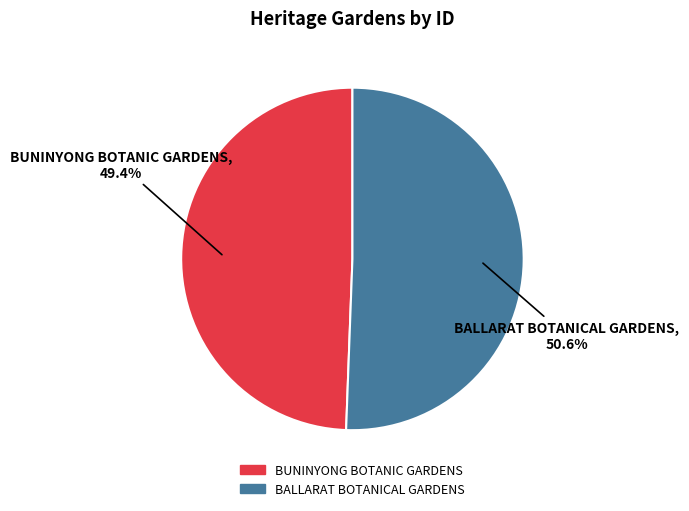

To the nearest percent, what percentage of the pie is BUNINYONG BOTANIC GARDENS?

49%